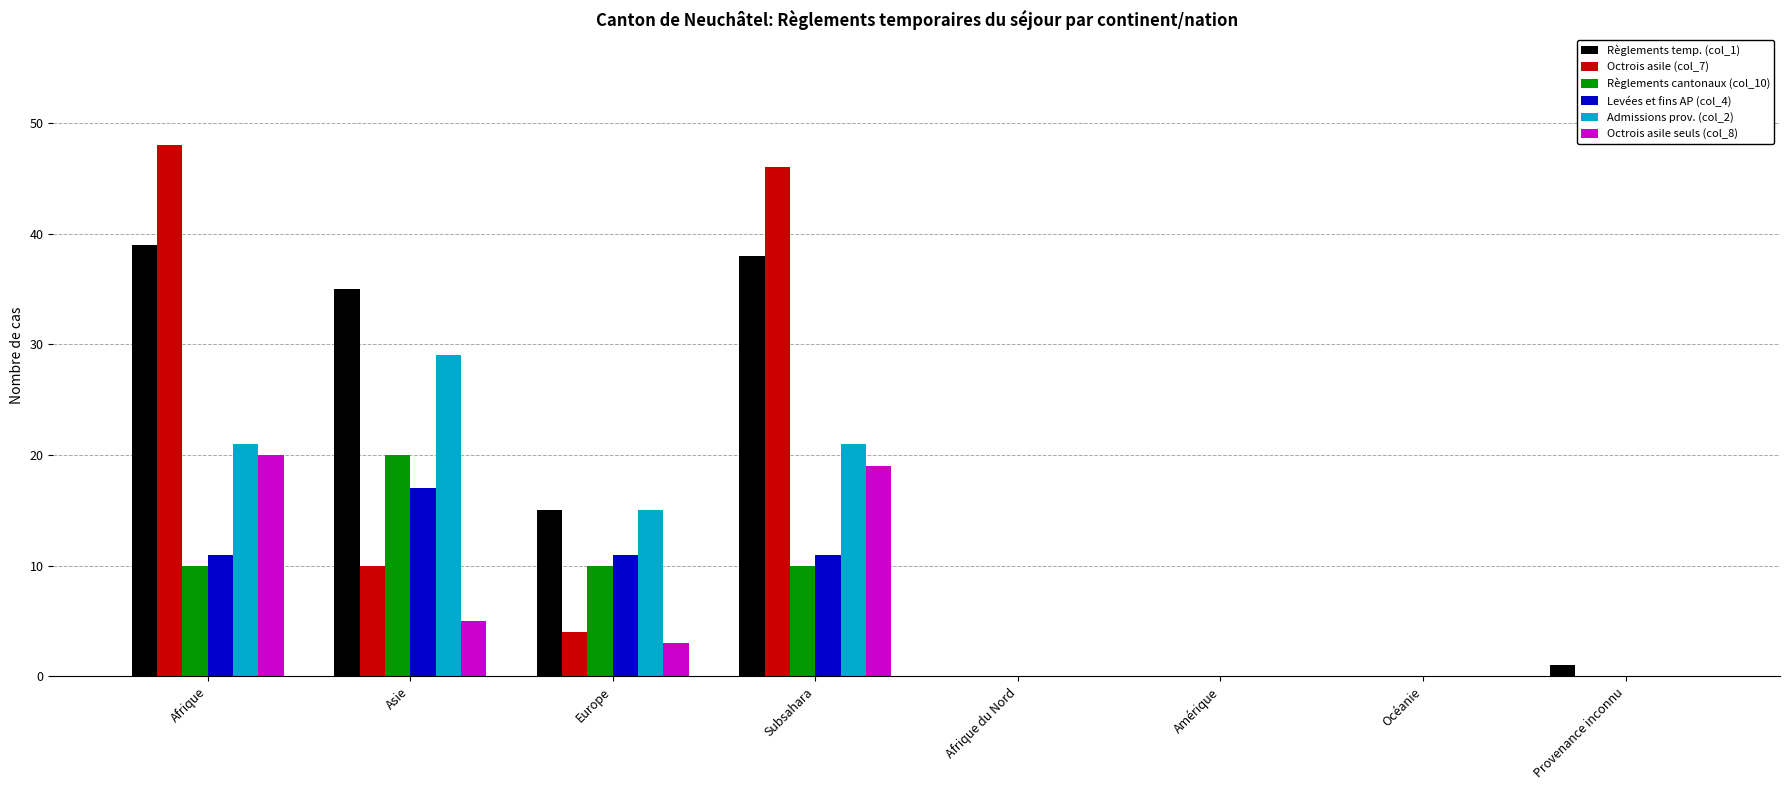

Reading right to left, list all the values displayed in this chart.

Règlements temp. (col_1): Provenance inconnu=1	Océanie=0	Amérique=0	Afrique du Nord=0	Subsahara=38	Europe=15	Asie=35	Afrique=39
Octrois asile (col_7): Provenance inconnu=0	Océanie=0	Amérique=0	Afrique du Nord=0	Subsahara=46	Europe=4	Asie=10	Afrique=48
Règlements cantonaux (col_10): Provenance inconnu=0	Océanie=0	Amérique=0	Afrique du Nord=0	Subsahara=10	Europe=10	Asie=20	Afrique=10
Levées et fins AP (col_4): Provenance inconnu=0	Océanie=0	Amérique=0	Afrique du Nord=0	Subsahara=11	Europe=11	Asie=17	Afrique=11
Admissions prov. (col_2): Provenance inconnu=0	Océanie=0	Amérique=0	Afrique du Nord=0	Subsahara=21	Europe=15	Asie=29	Afrique=21
Octrois asile seuls (col_8): Provenance inconnu=0	Océanie=0	Amérique=0	Afrique du Nord=0	Subsahara=19	Europe=3	Asie=5	Afrique=20